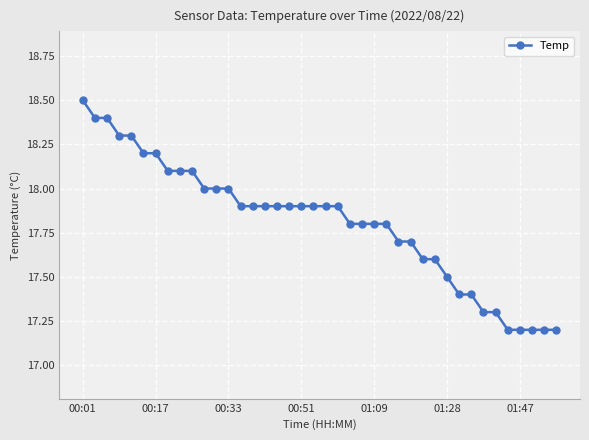

What is the value of the 14th point from the left?

17.9